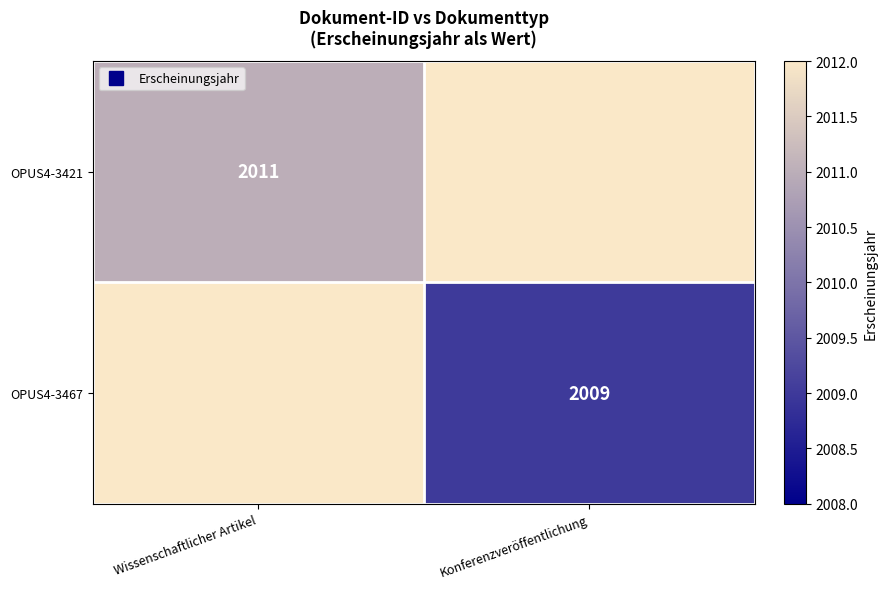

What is the minimum value shown in the chart?

2009.0